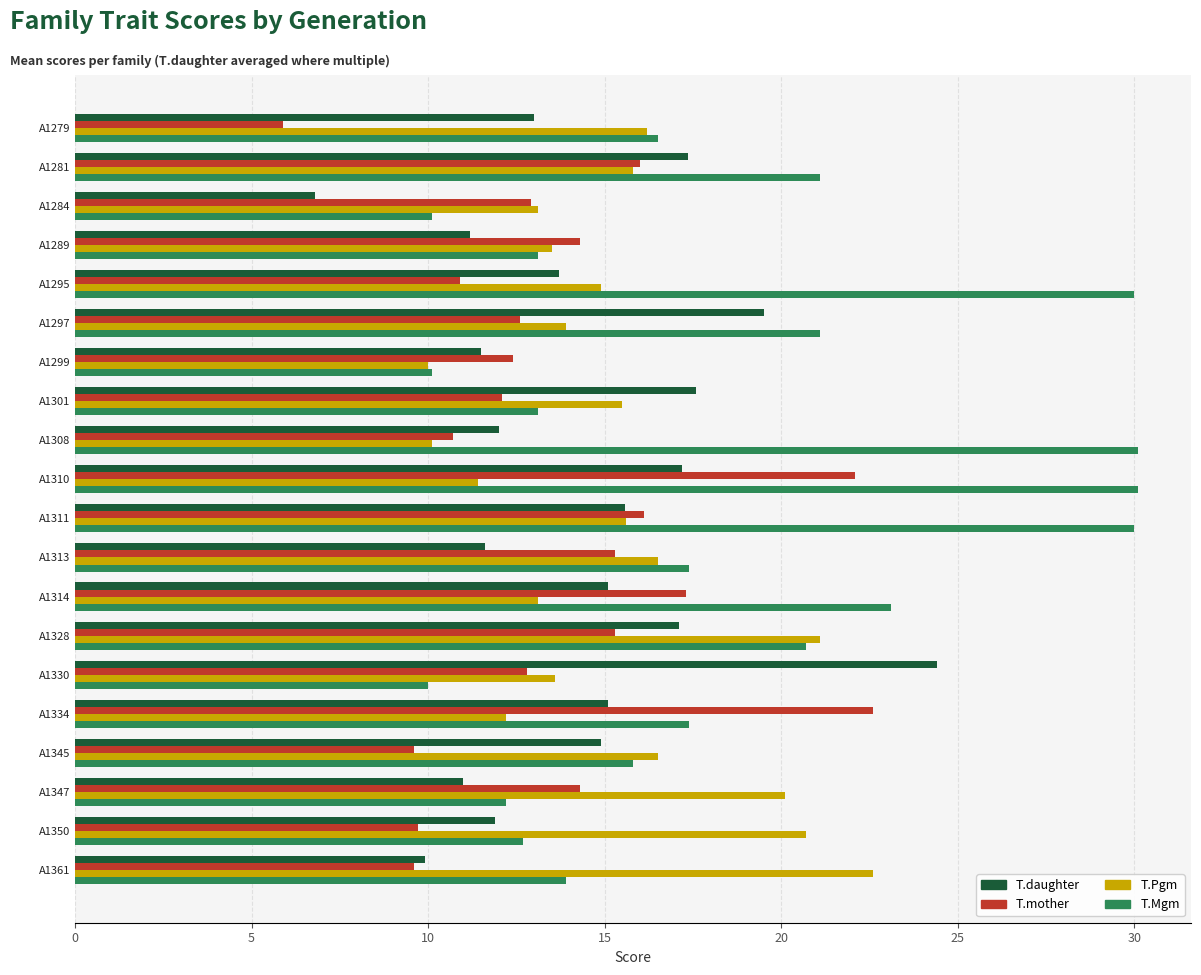

At which label does T.daughter reach its minimum?

A1284